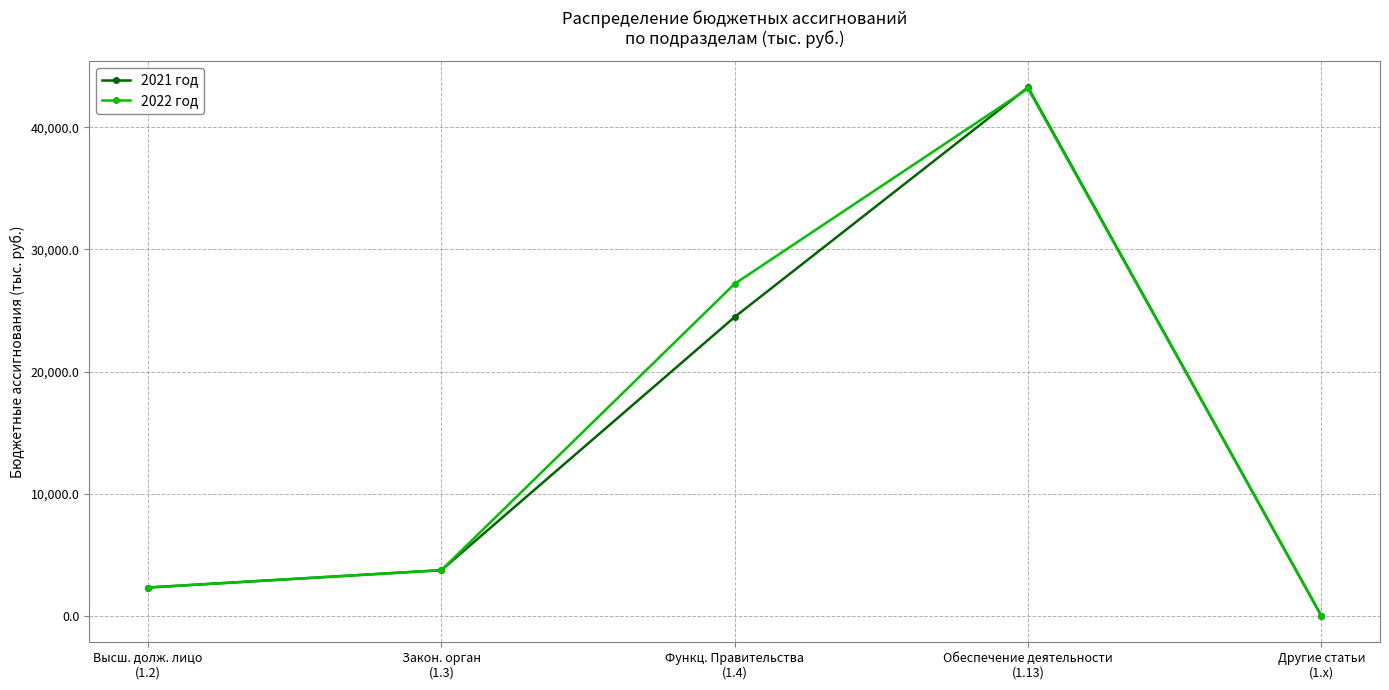

What is the label of the 4th point from the right?

Закон. орган
(1.3)